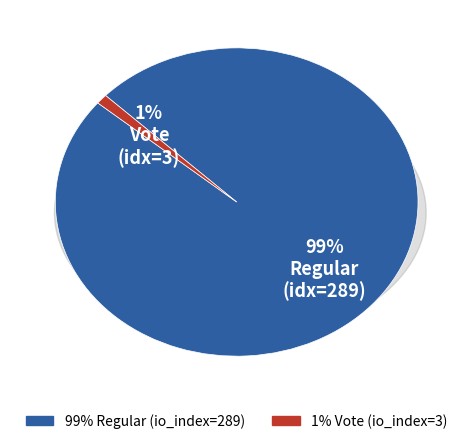

Is there a majority slice in this chart?

Yes